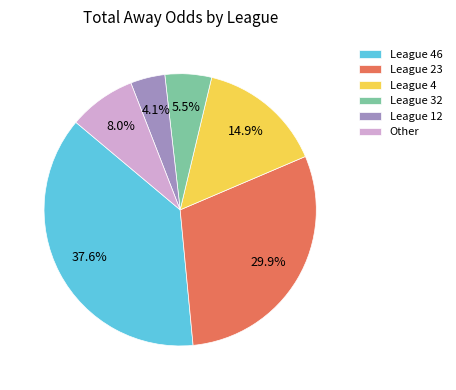

How many segments does this pie chart have?

6